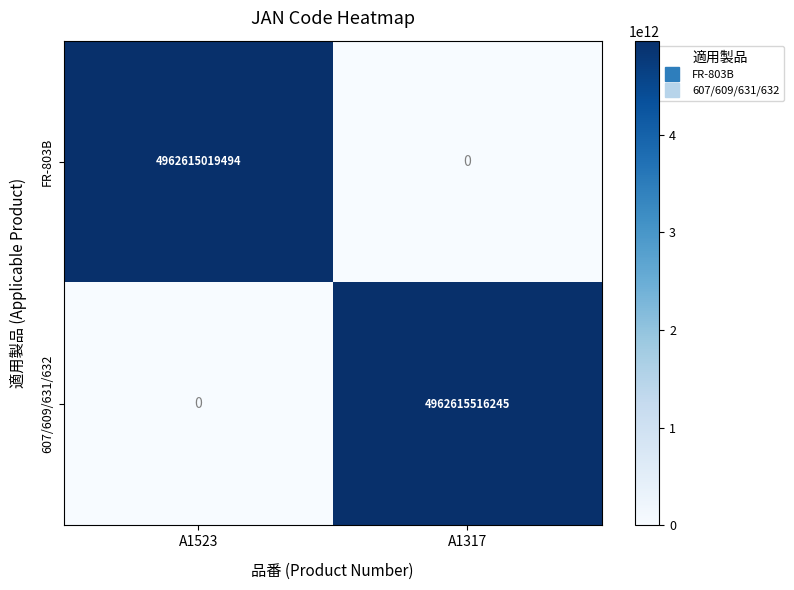

At which category does the chart reach its peak across all series?

A1317